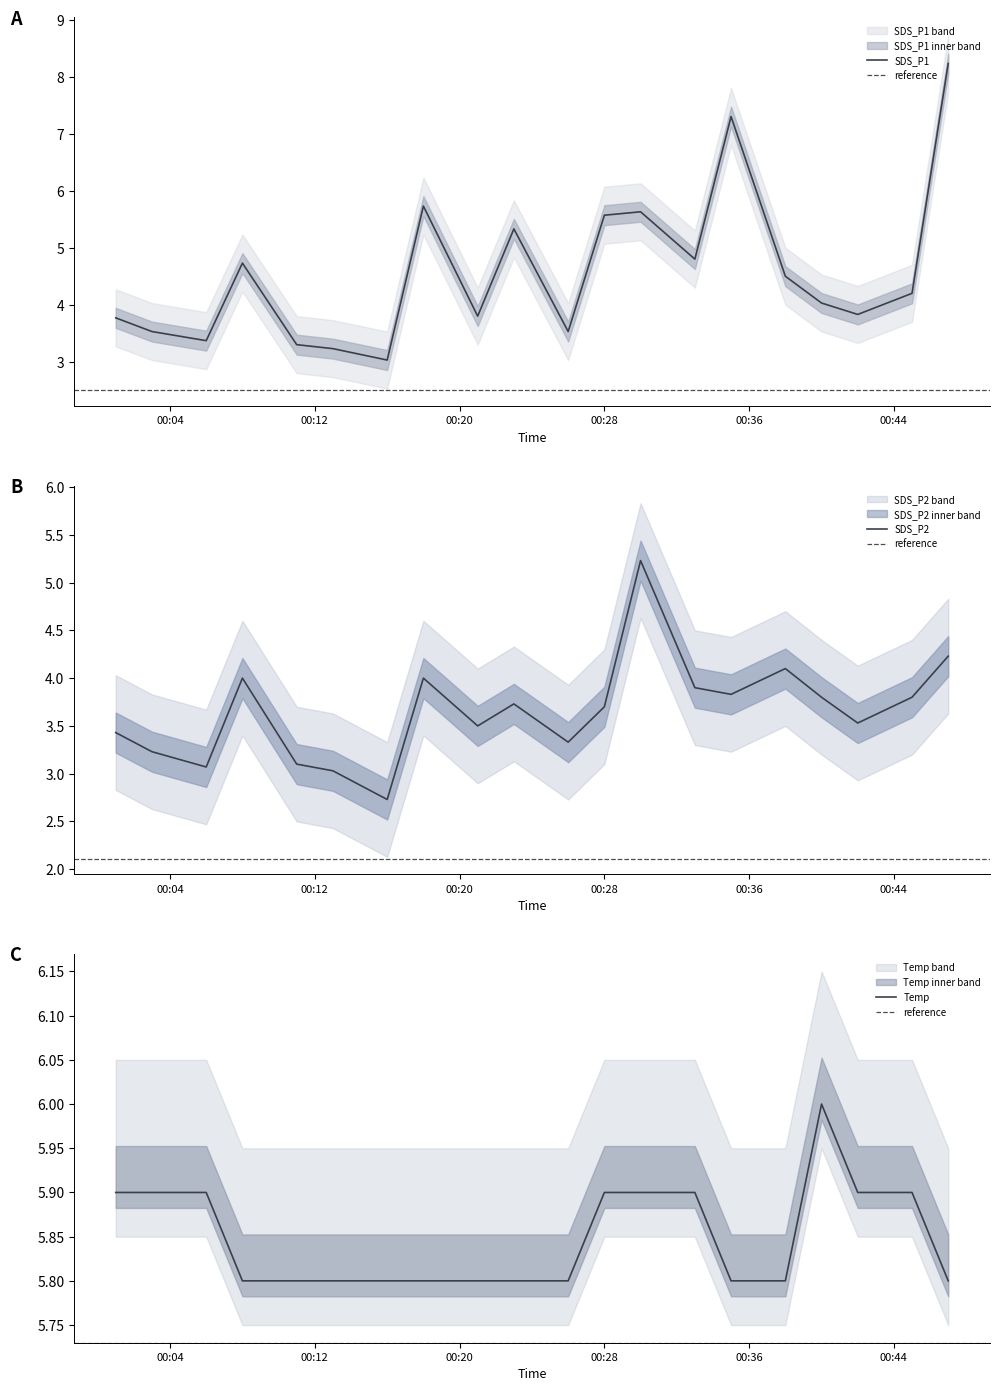

Where is the first local minimum for SDS_P1?

2020-12-18 00:06